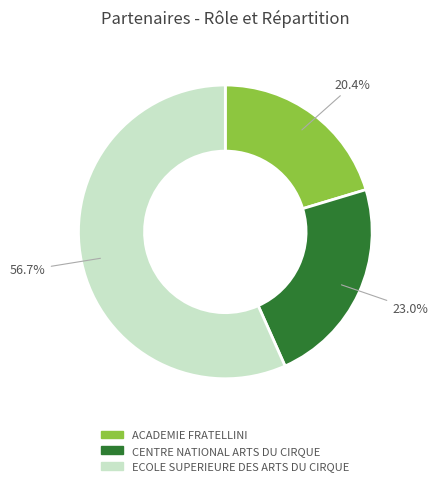

What percentage is the ECOLE SUPERIEURE DES ARTS DU CIRQUE slice, to the nearest percent?

57%